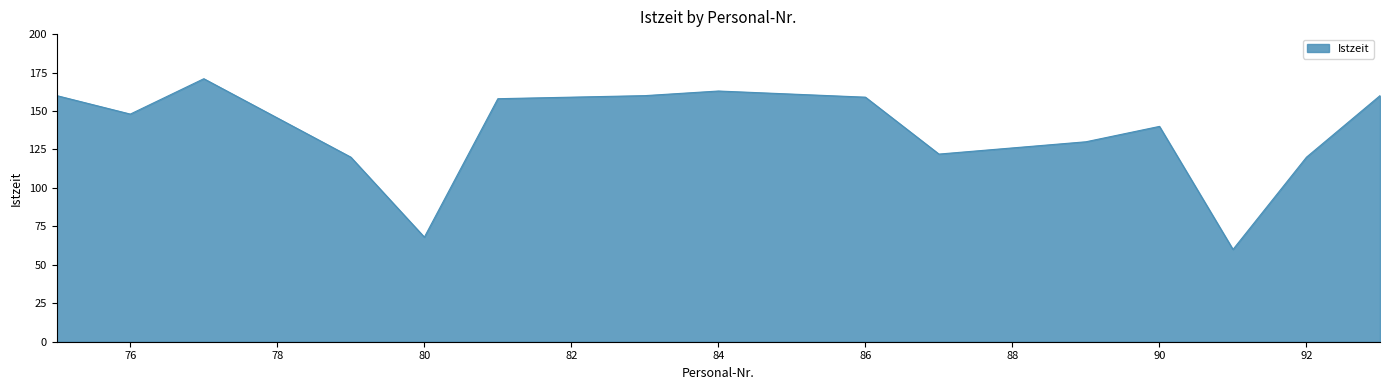

What is the difference between the maximum and minimum values?

111